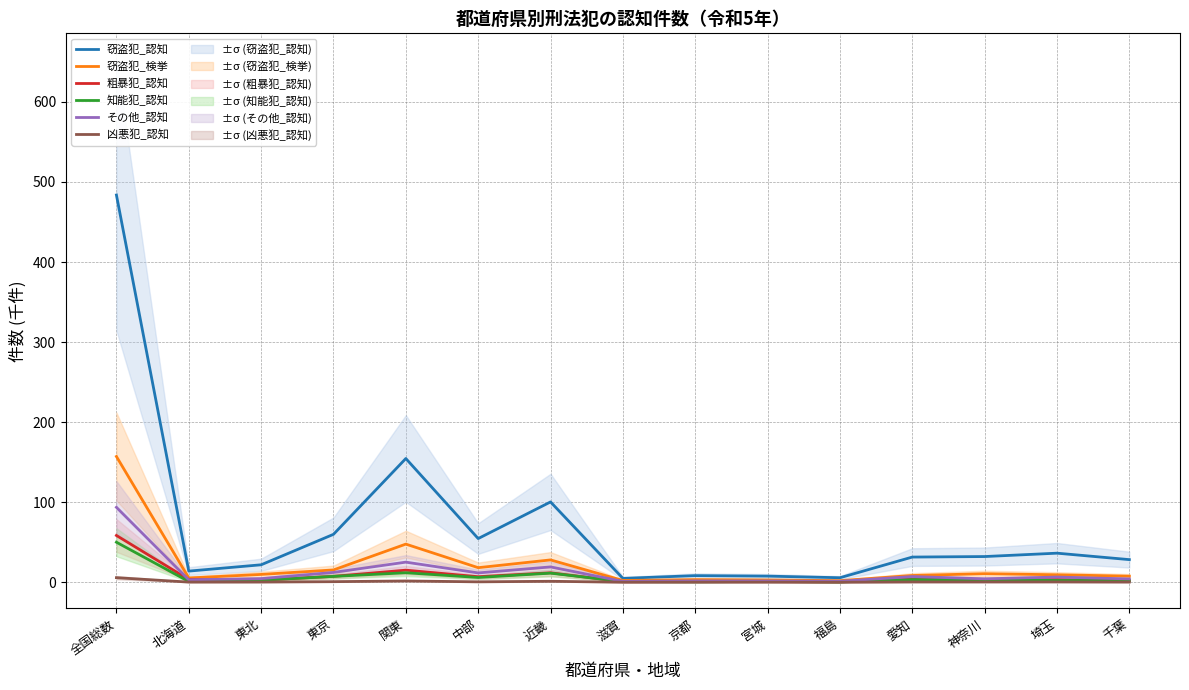

Is this an area chart (filled region under the line)?

No